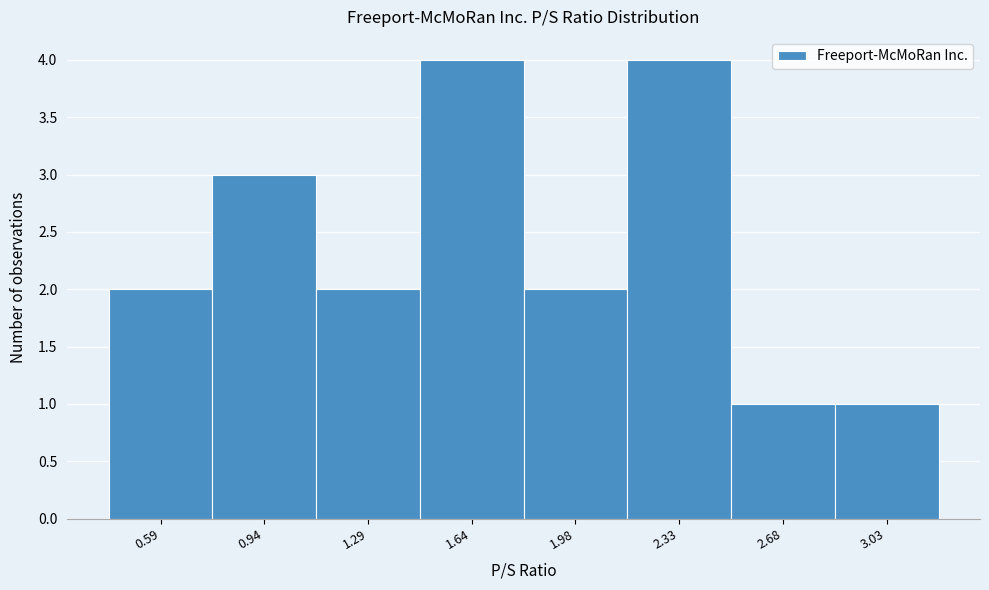

Reading left to right, list all the values displayed in this chart.

2	3	2	4	2	4	1	1